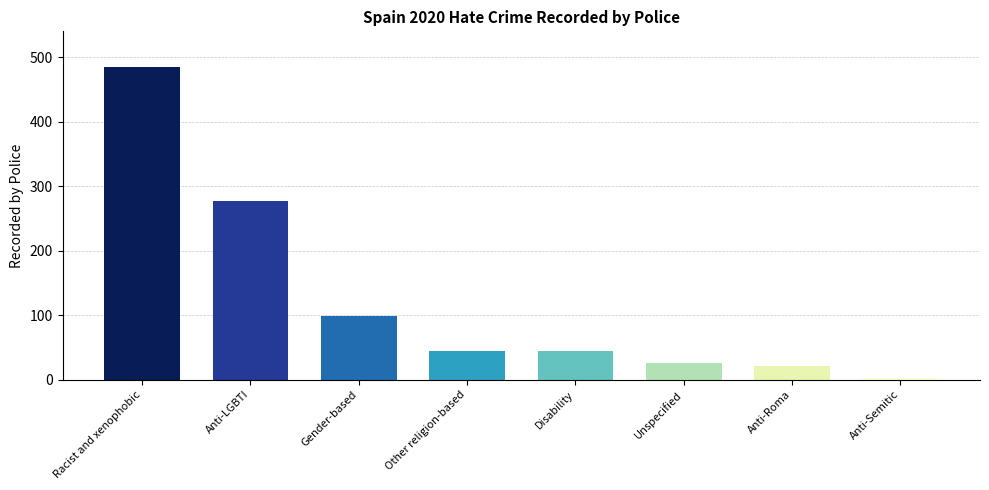

At which label is the value closest to 244?

Anti-LGBTI